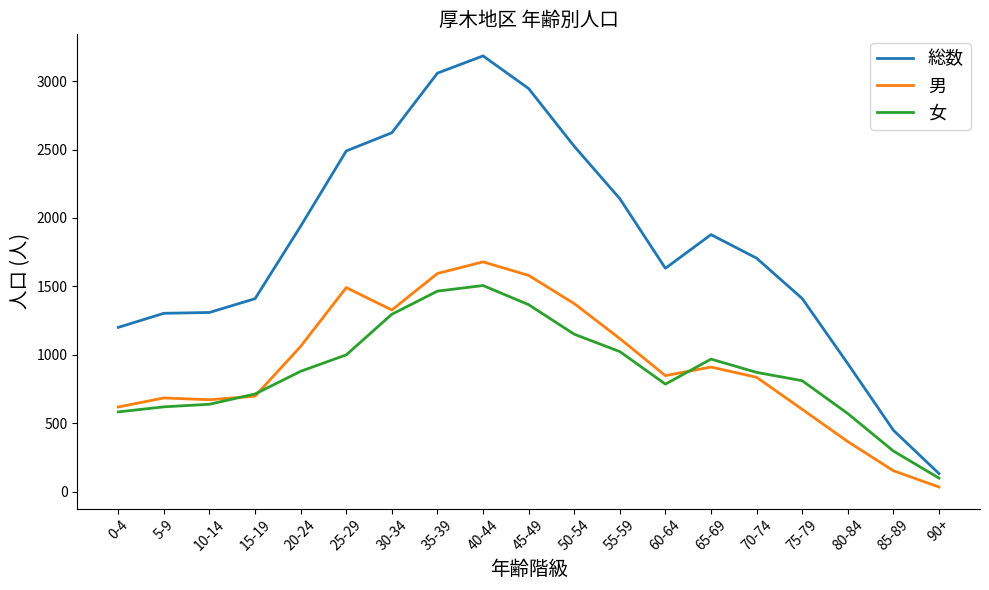

Read the 男 value at 30-34, to the nearest 10.

1330